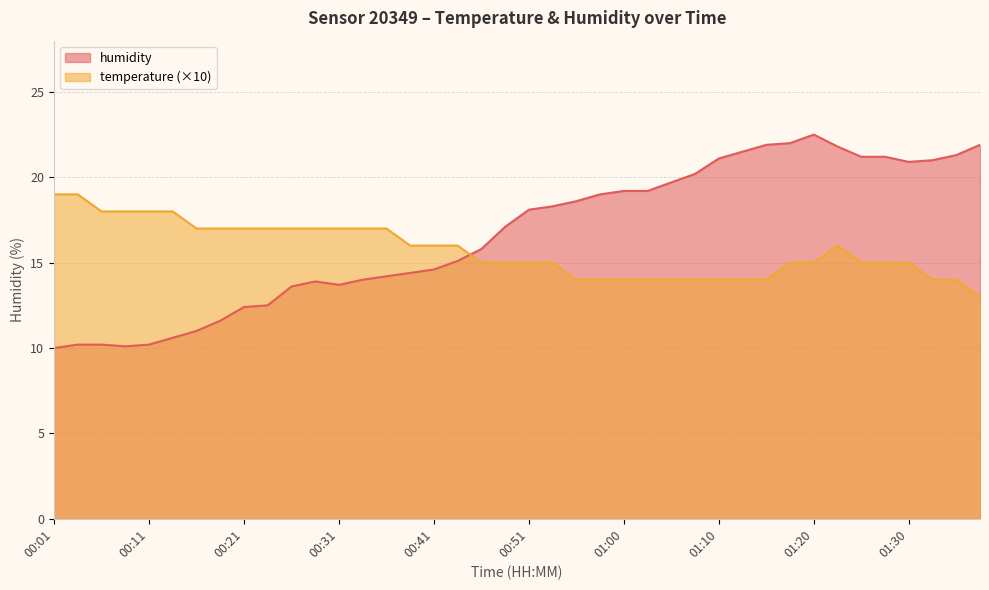

Which series has the largest total across all categories?

humidity